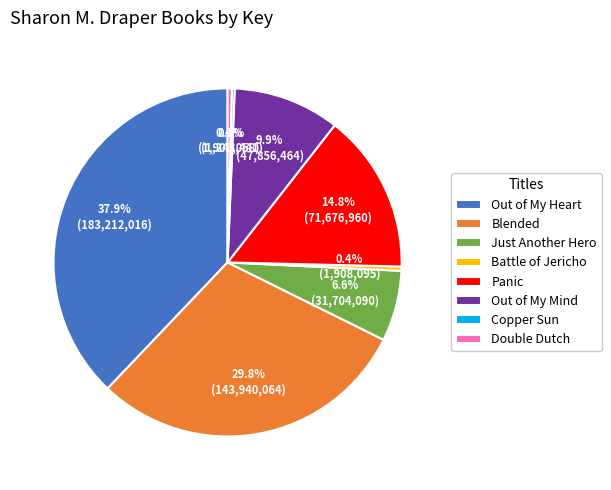

Which has a higher value, Blended or Double Dutch?

Blended